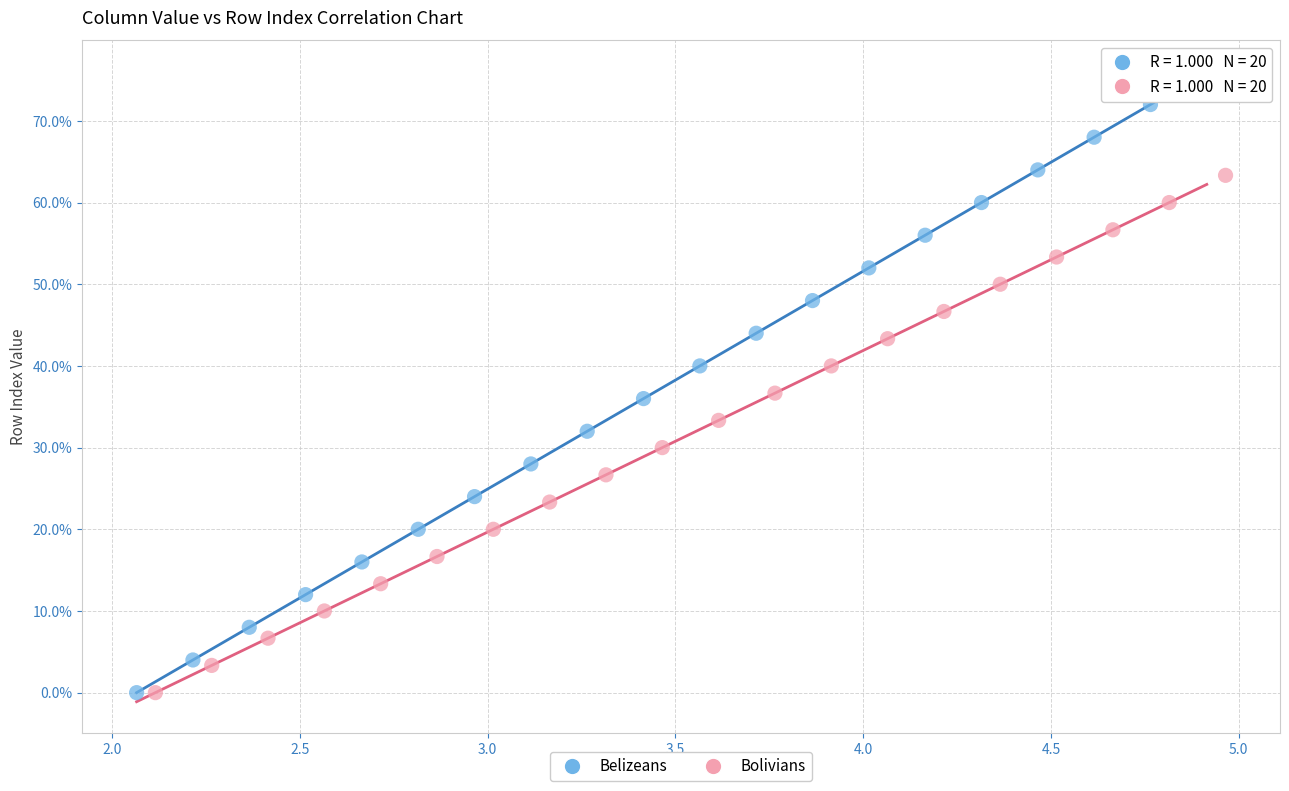

What are all the series names shown in the legend?

Belizeans, Bolivians